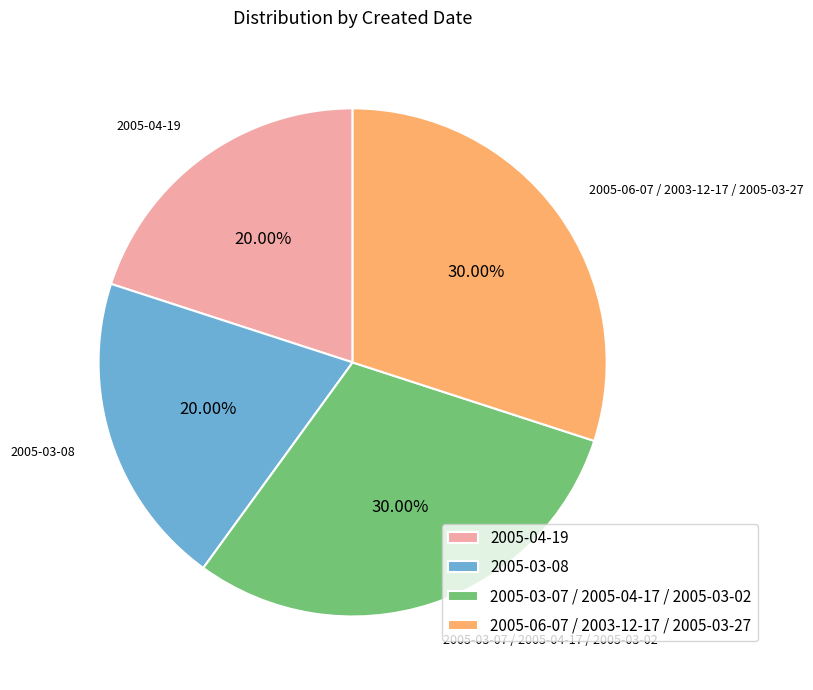

Is it true that 2005-03-08 is 15% of the pie?

False